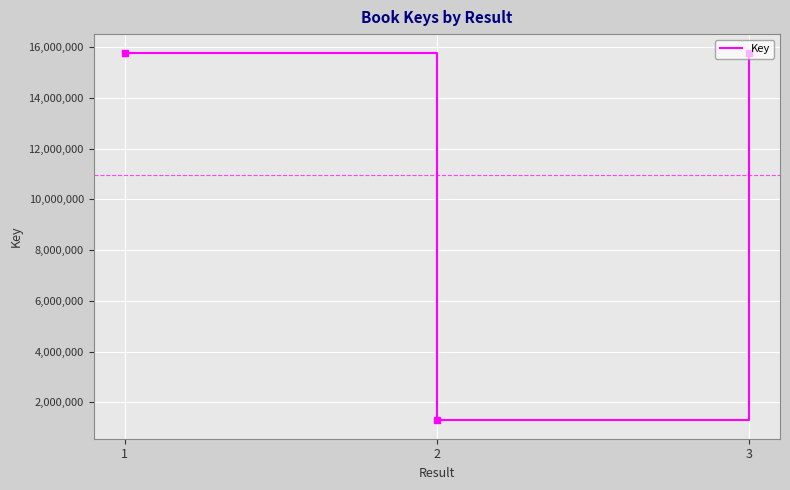

Is it true that the value at 3 is 25175152?

False